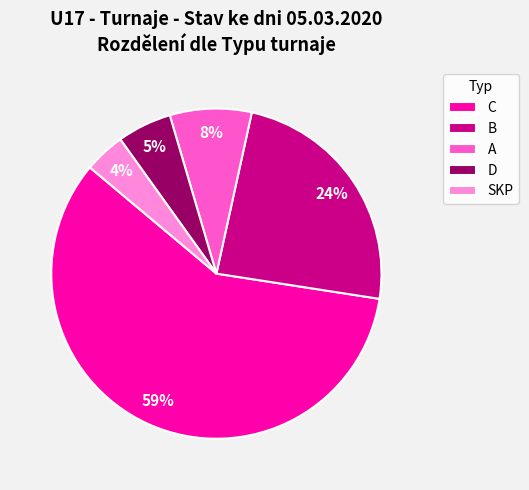

Between SKP and D, which is larger?

D